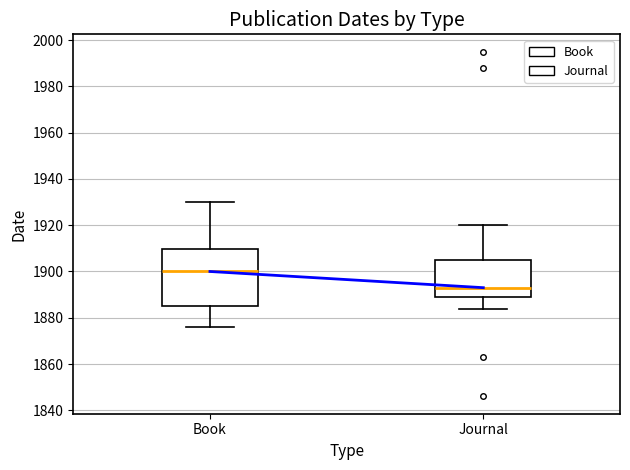

Reading left to right, read every box against the y-axis: the position of its median line, the range the box covers, and the ends of its whiskers. The values are not printed on the chart, so give them approximately, as read against the axis.

Book: median 1900, box 1886 to 1910, whiskers 1876 to 1930
Journal: median 1894, box 1890 to 1906, whiskers 1884 to 1920